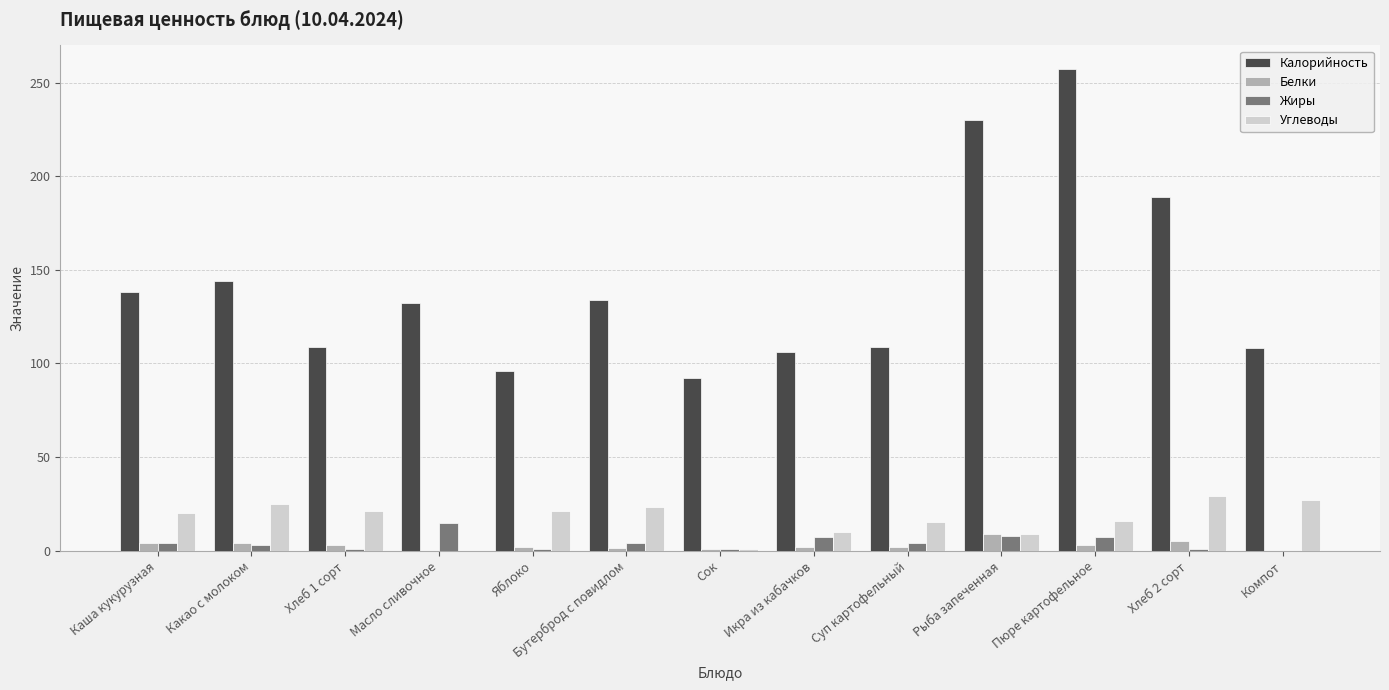

What is the total value across all series at Компот?

135.0